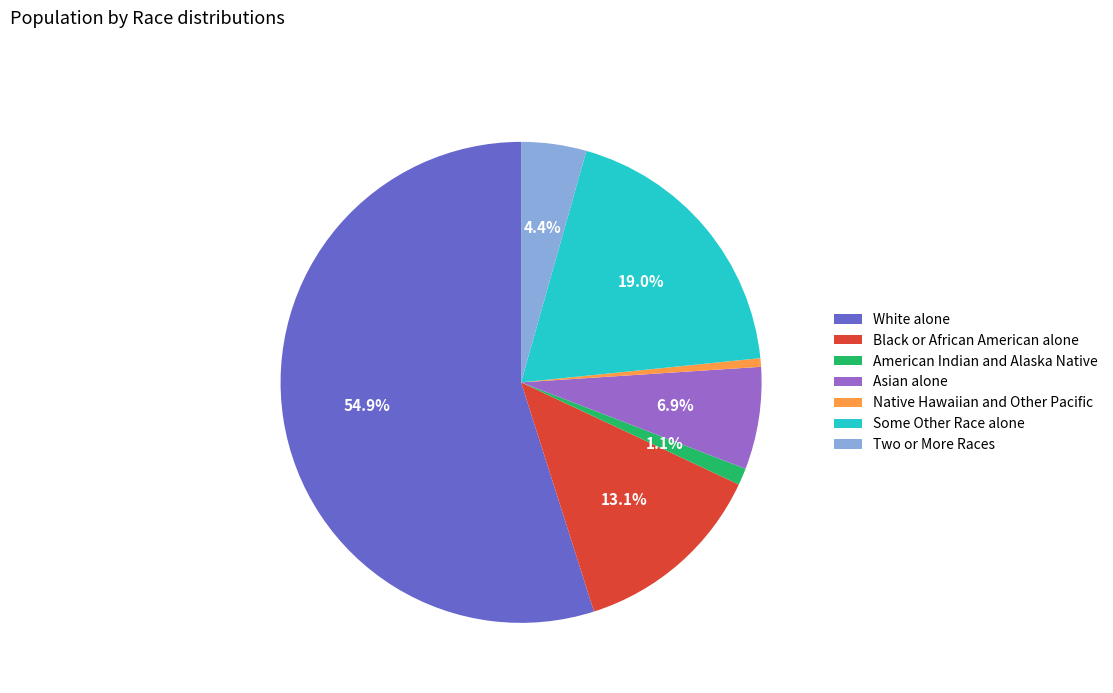

Which category has the smallest portion of the pie?

Native Hawaiian and Other Pacific